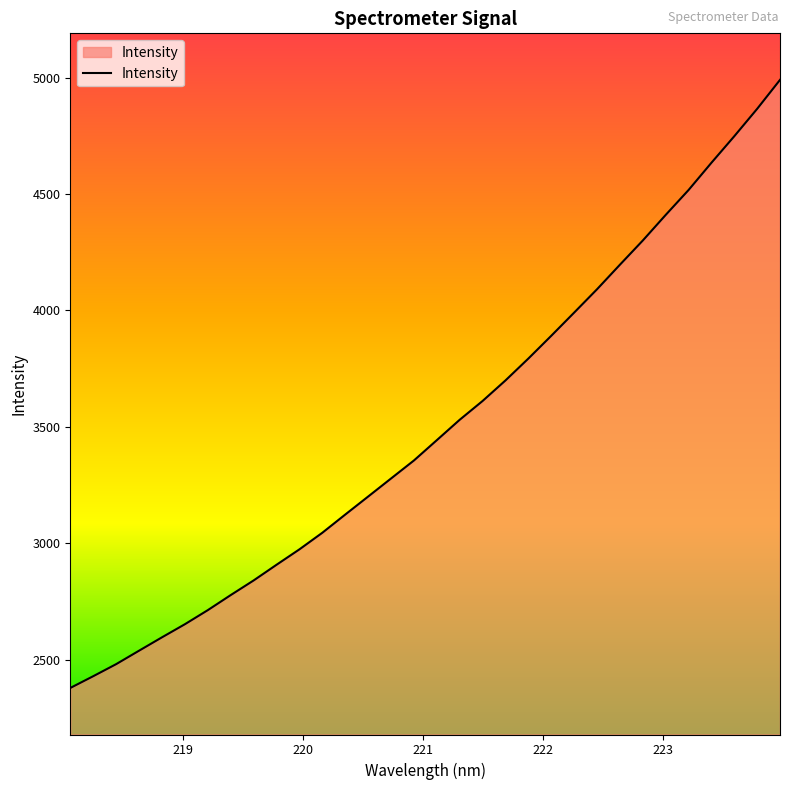

What is the maximum value shown in the chart?

4991.1